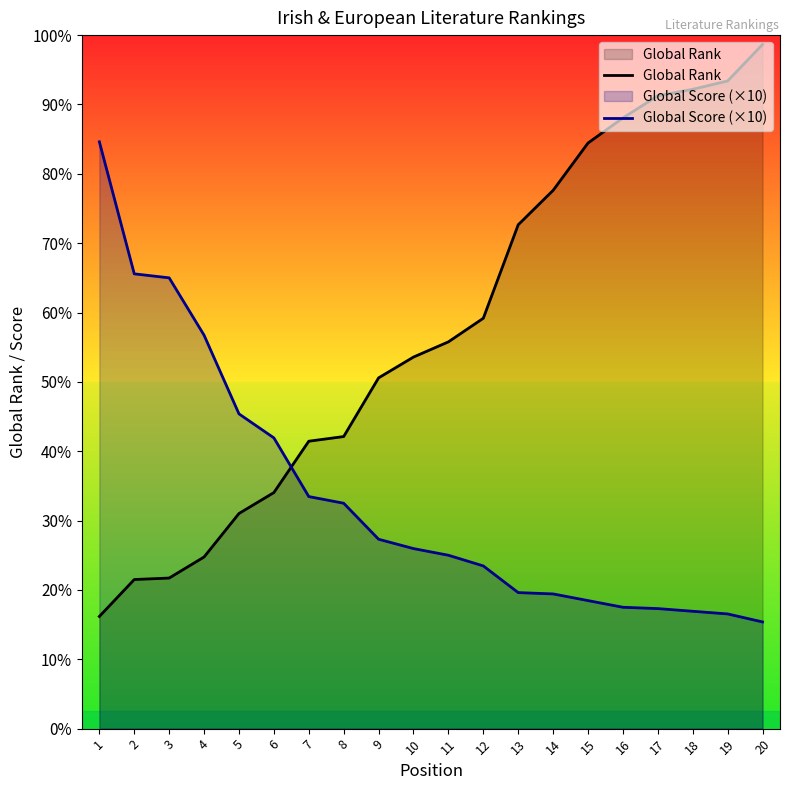

What are all the series names shown in the legend?

Global Rank, Global Score (×10)